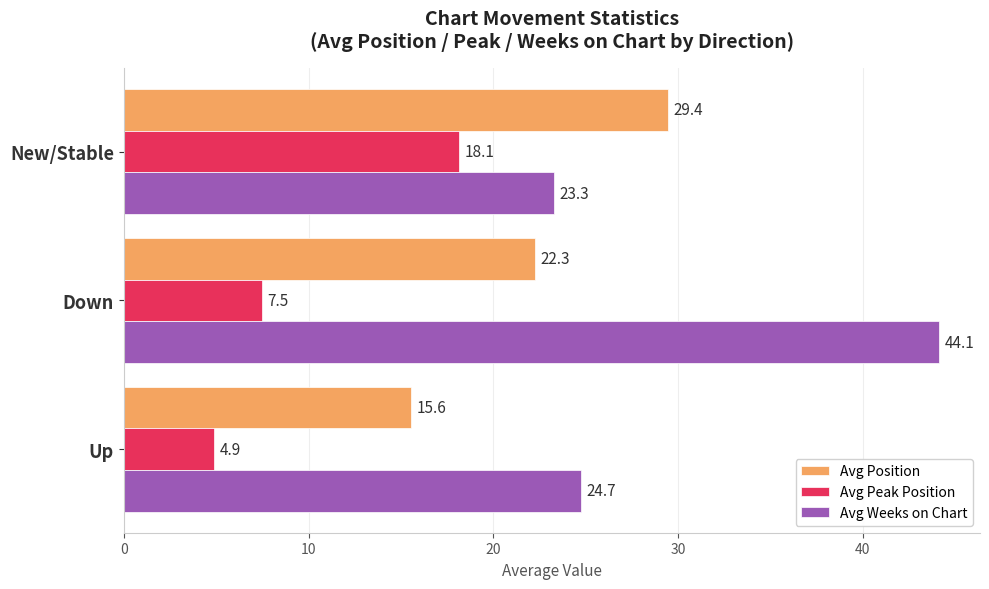

Which label corresponds to the largest value in the chart?

Down